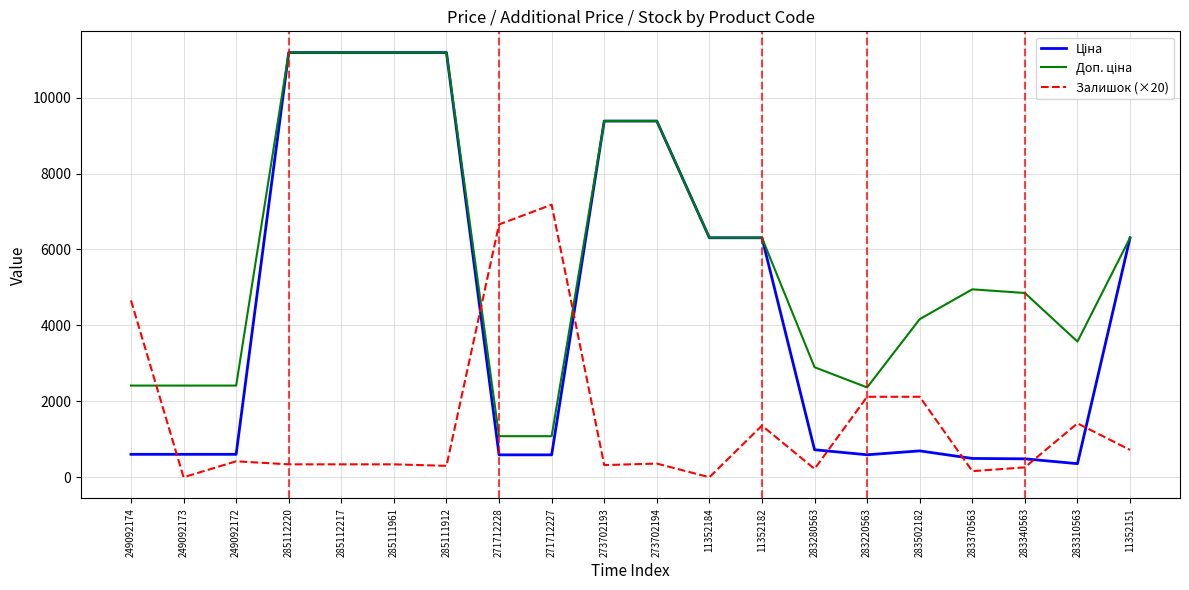

What is the spread (max minus min) of values at 249092173?

2414.8